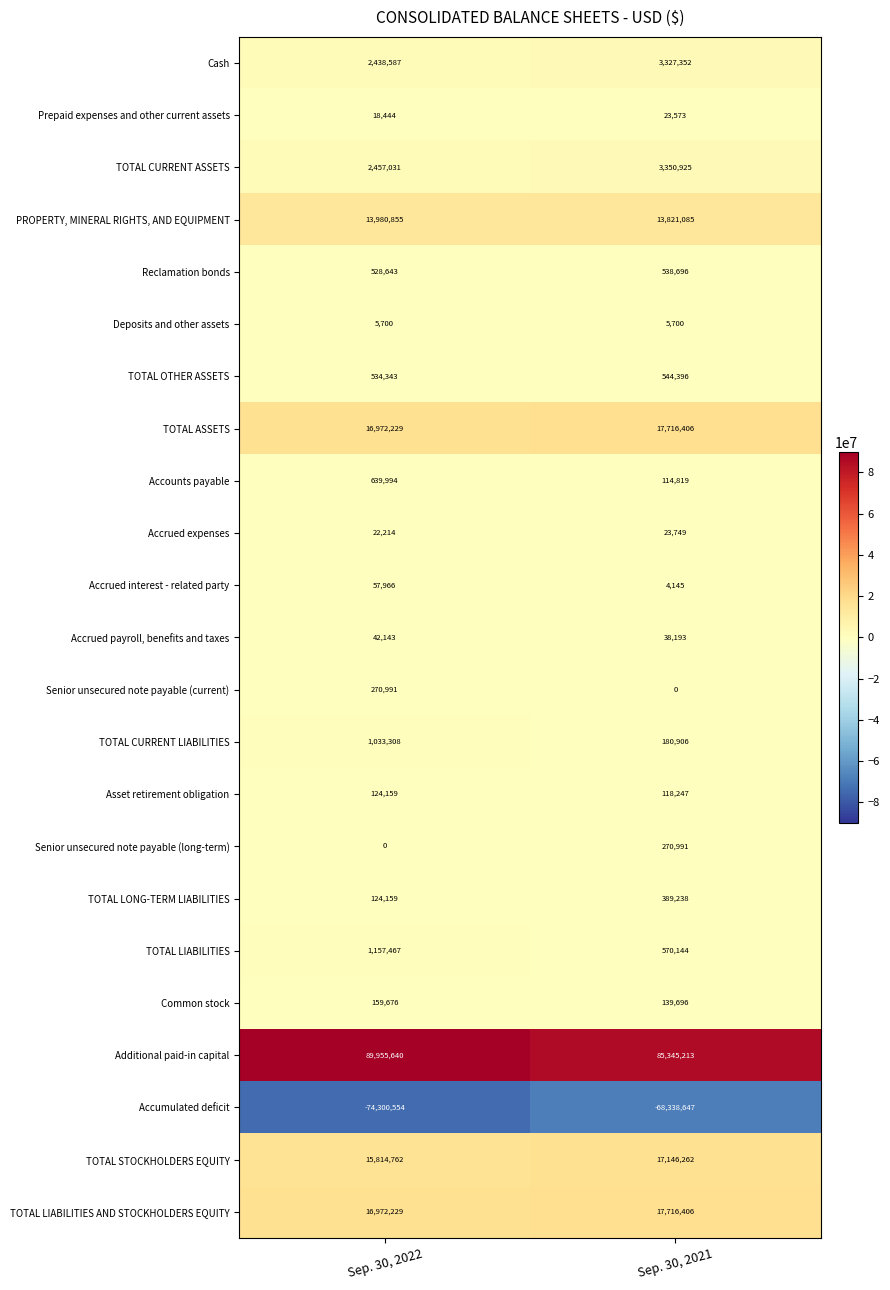

Which series has the largest range (max minus min)?

Accumulated deficit